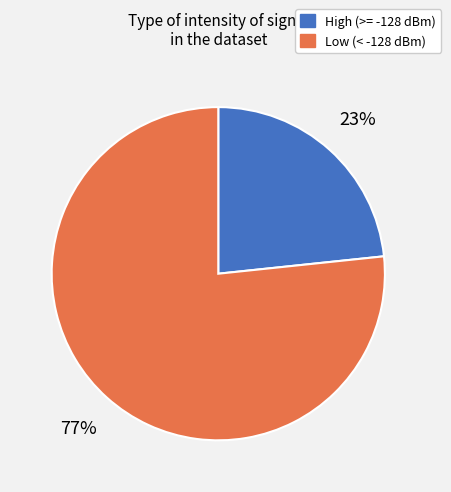

To the nearest percent, what is the average slice percentage?

50%